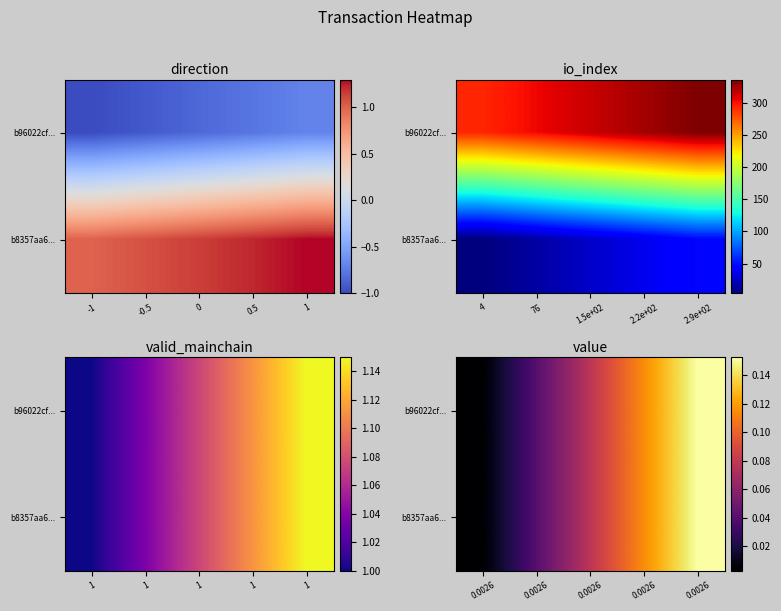

How many data points does each series have?

5